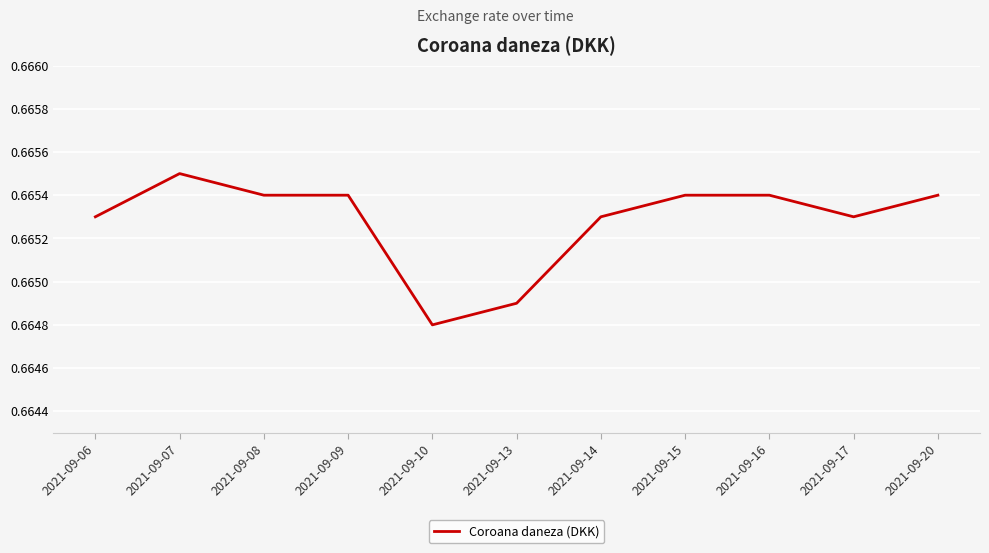

Which category has the lowest value across all series?

2021-09-10